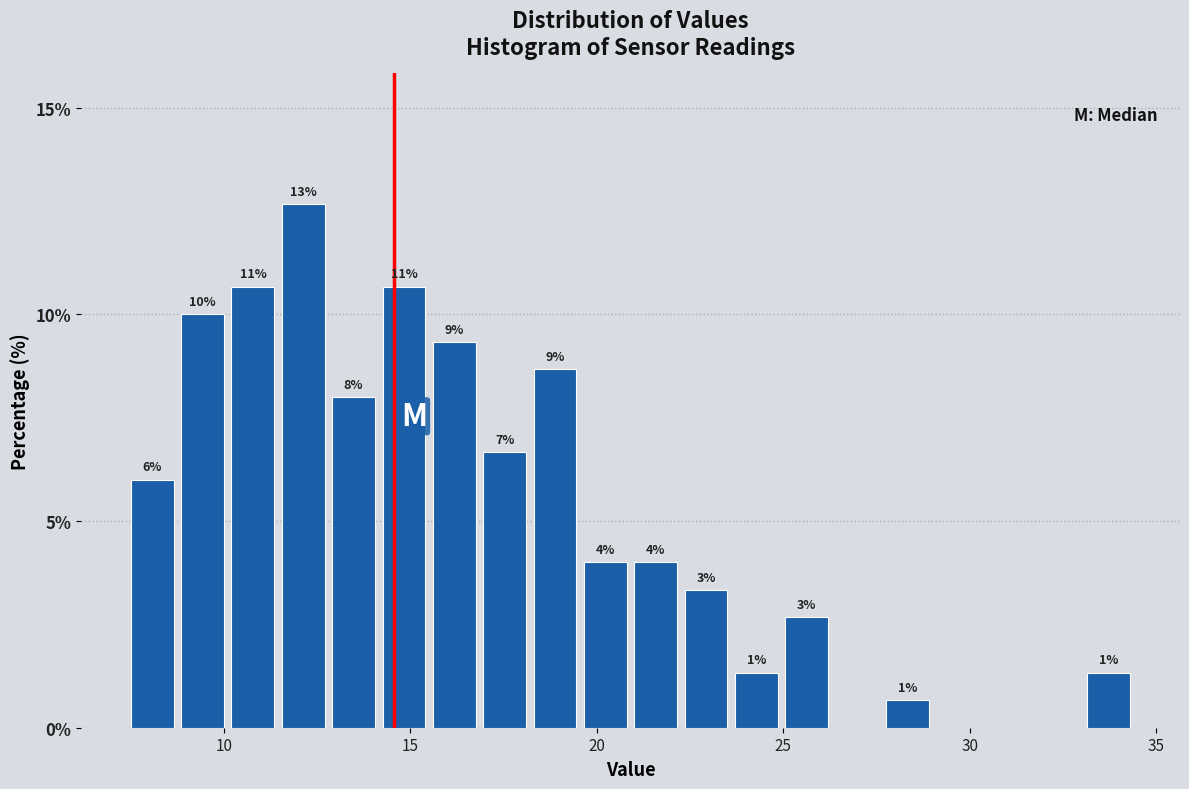

Around what value on the x-axis is the tallest bar? Give the approximate position of its centre, as read against the axis.

12.0